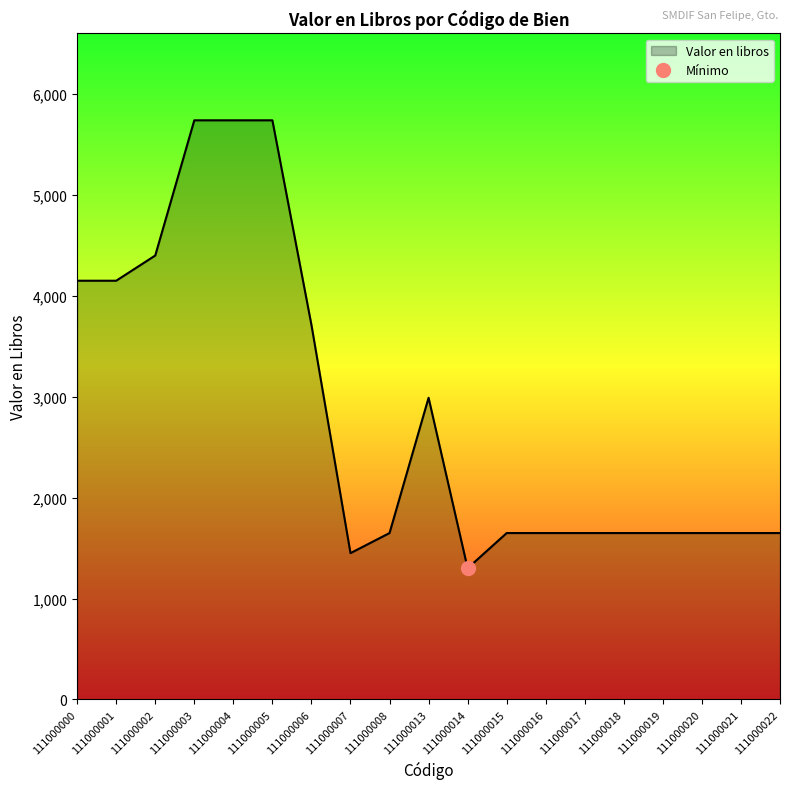

Reading left to right, transcribe all the data shown in this chart.

111000000=4150.0	111000001=4150.0	111000002=4400.0	111000003=5740.0	111000004=5740.0	111000005=5740.0	111000006=3712.0	111000007=1450.0	111000008=1649.0	111000013=2990.0	111000014=1300.0	111000015=1649.0	111000016=1649.0	111000017=1649.0	111000018=1649.0	111000019=1649.0	111000020=1649.0	111000021=1649.0	111000022=1649.0